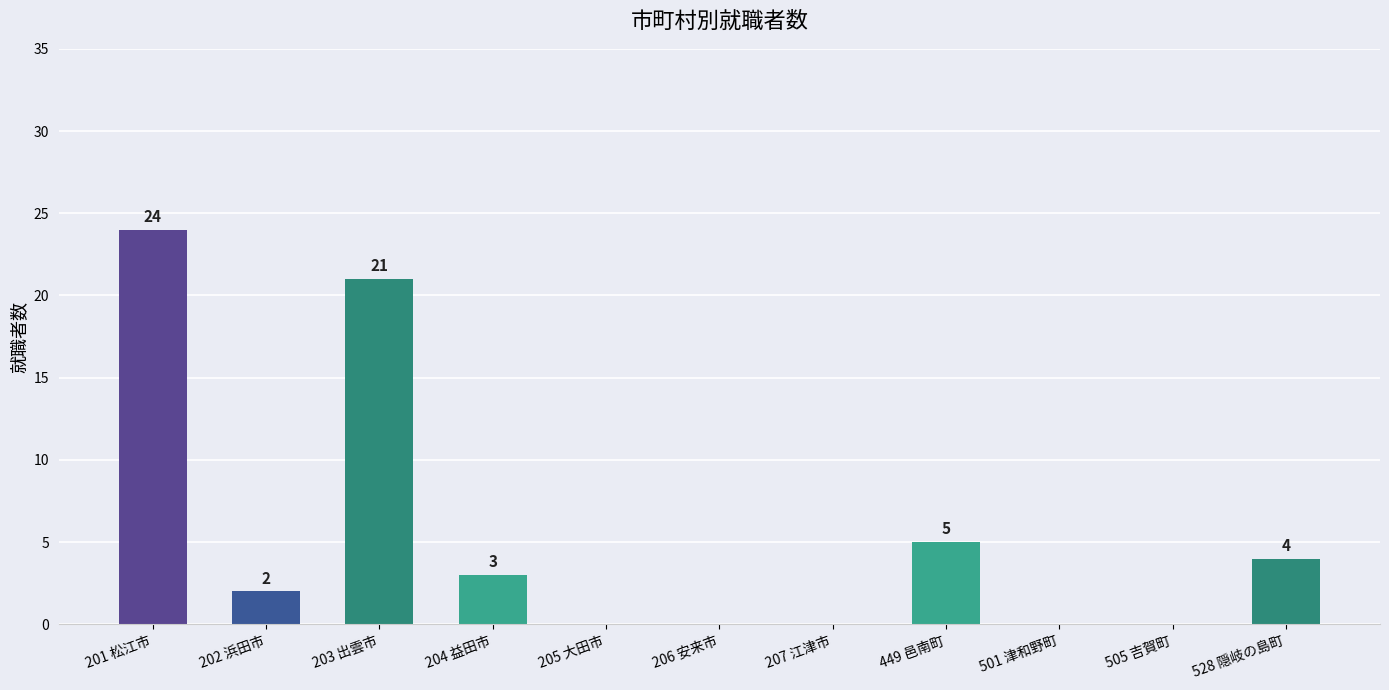

At which label does the data first exceed 2?

201 松江市